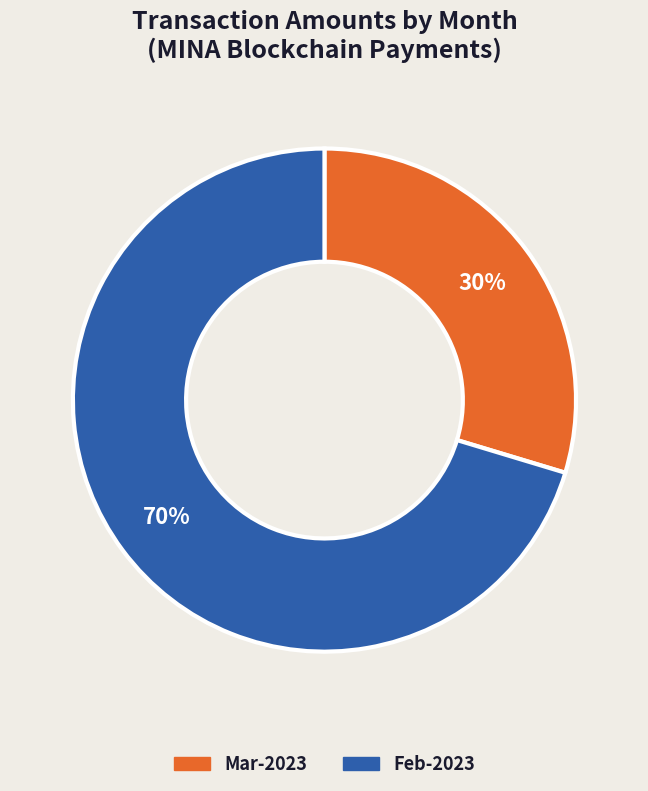

Count the number of slices in the pie.

2